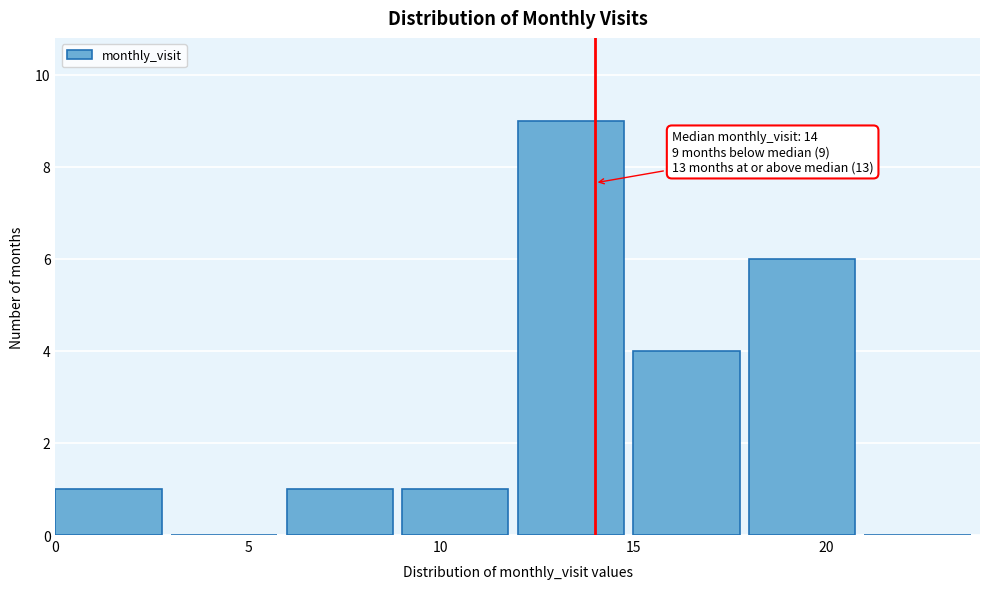

Over which range of the x-axis is the bar tallest?

12 to 15